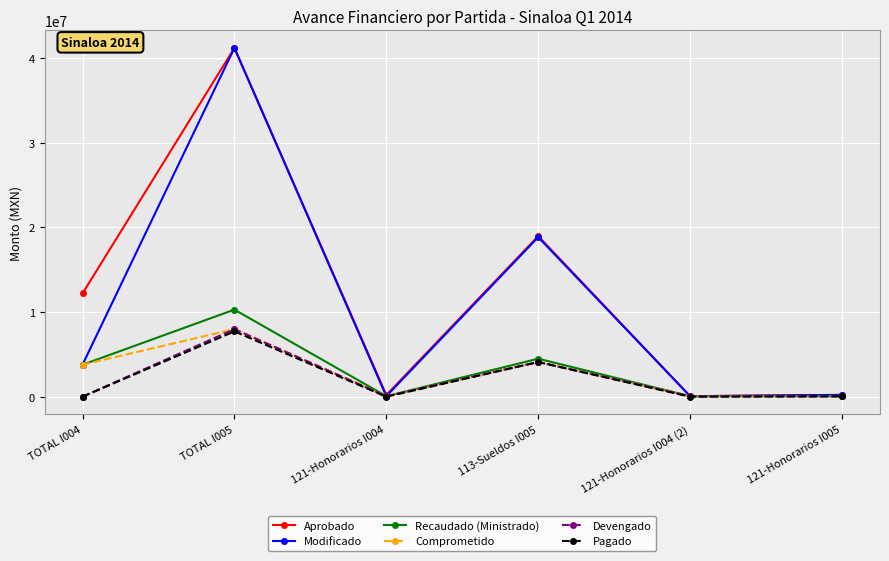

What is the difference between the highest and lowest values at TOTAL I004?

12192820.0